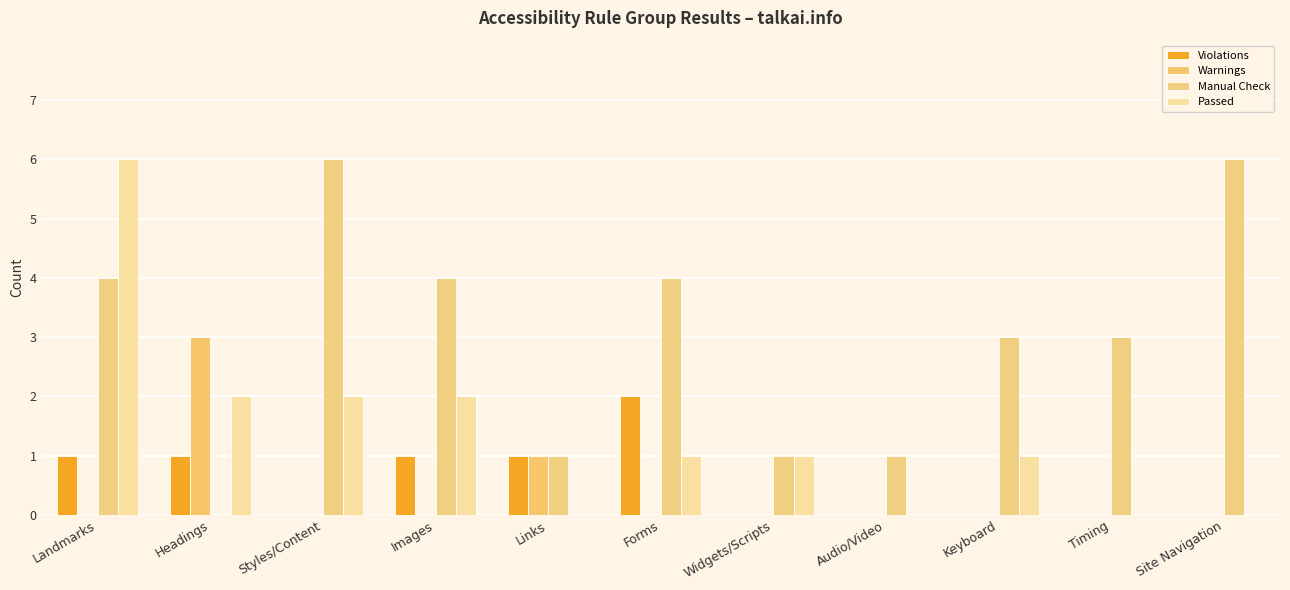

Reading right to left, extract all data points from this chart.

Violations: 0	0	0	0	0	2	1	1	0	1	1
Warnings: 0	0	0	0	0	0	1	0	0	3	0
Manual Check: 6	3	3	1	1	4	1	4	6	0	4
Passed: 0	0	1	0	1	1	0	2	2	2	6